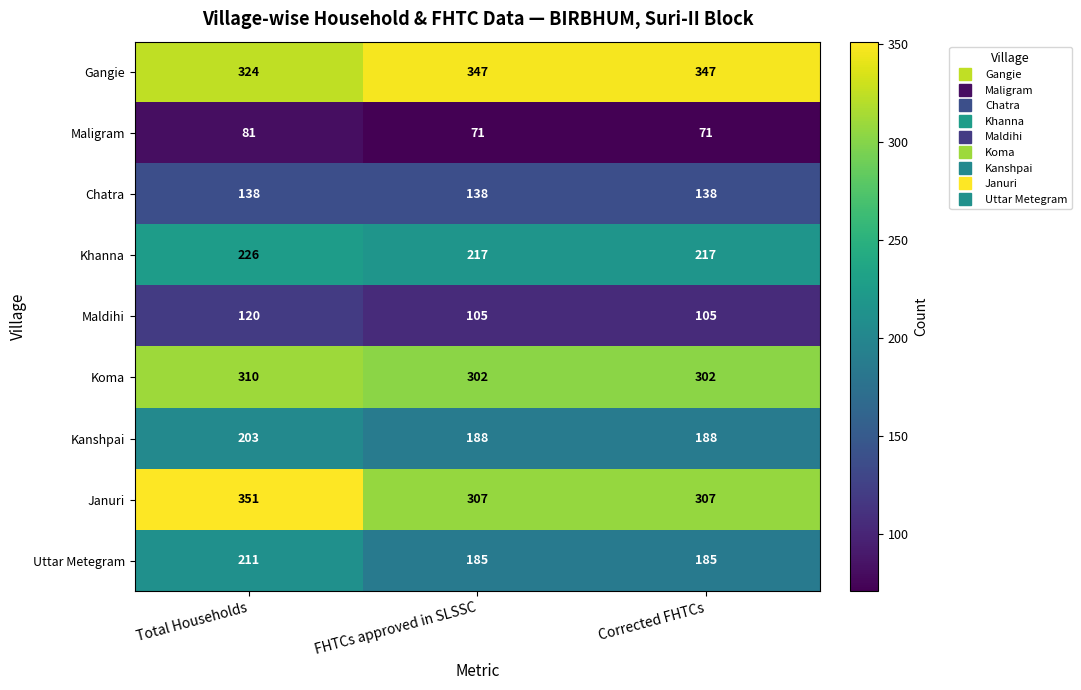

Is it true that Gangie equals 347 at Corrected FHTCs?

True